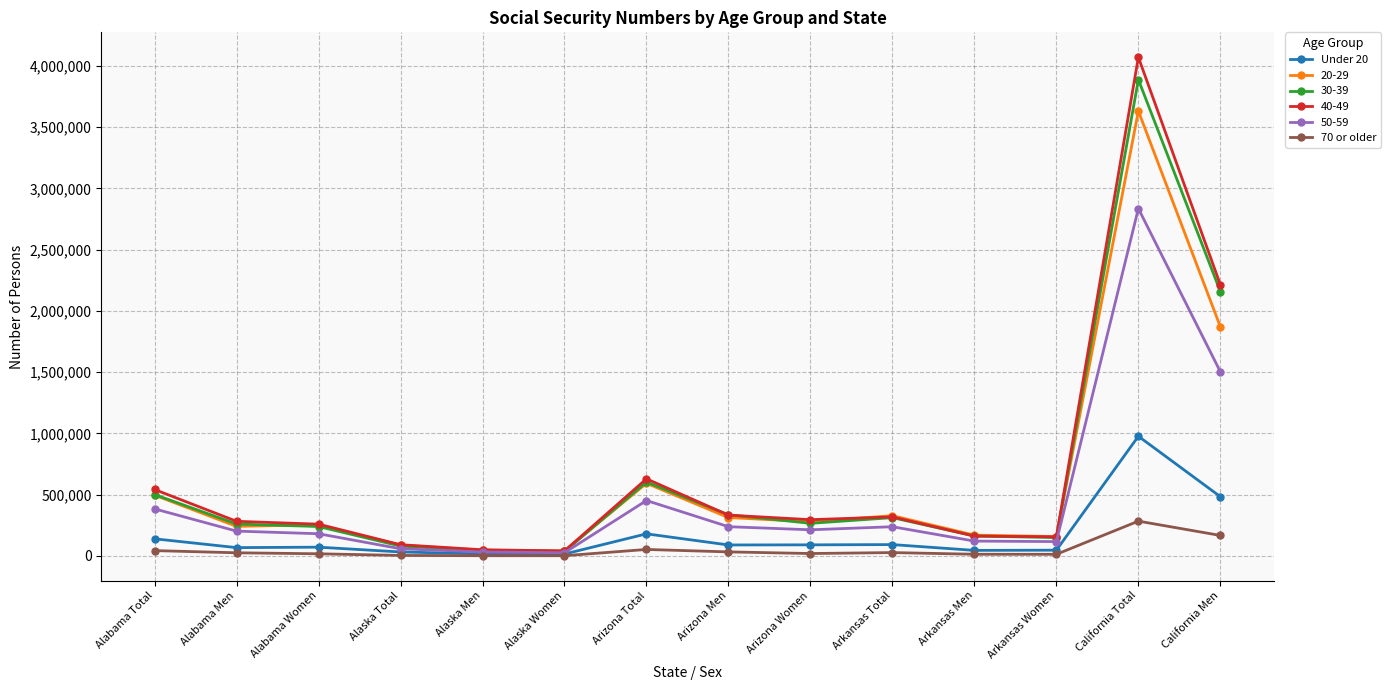

At how many categories does at least one series exceed 755045?

2